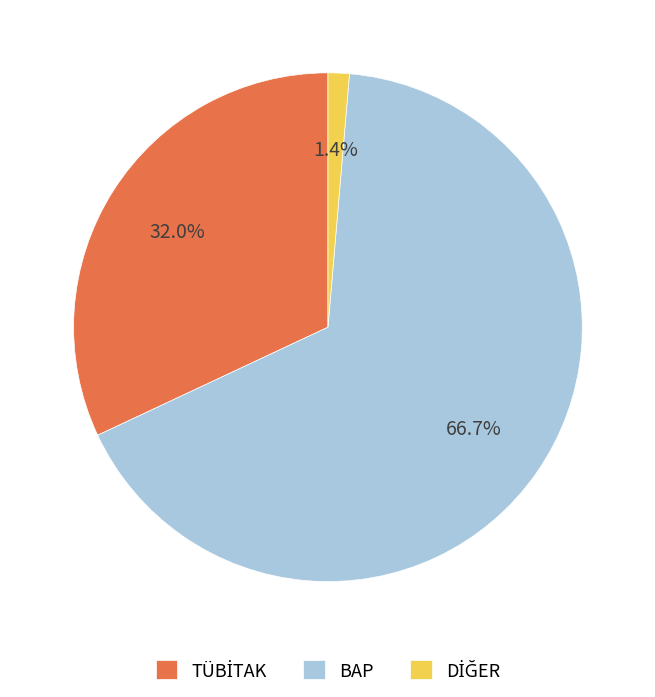

Which category has the biggest portion of the pie?

BAP